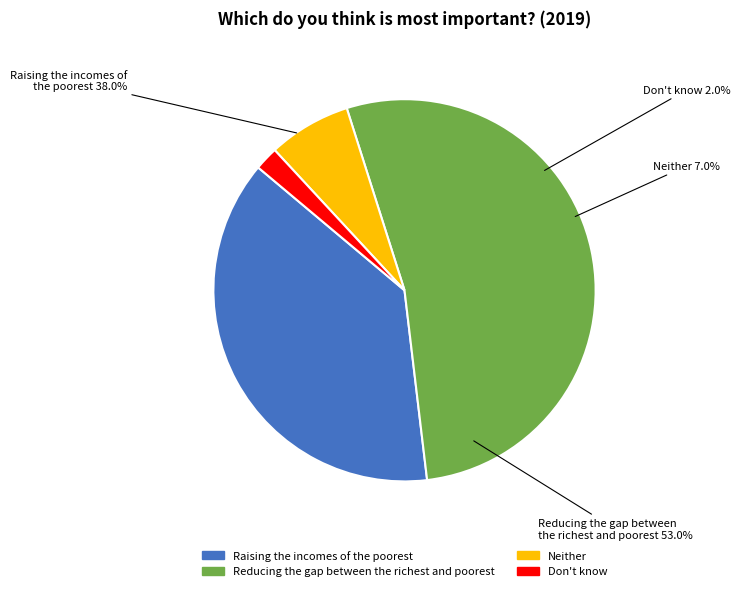

Is it true that Reducing the gap between the richest and poorest is 48% of the pie?

False